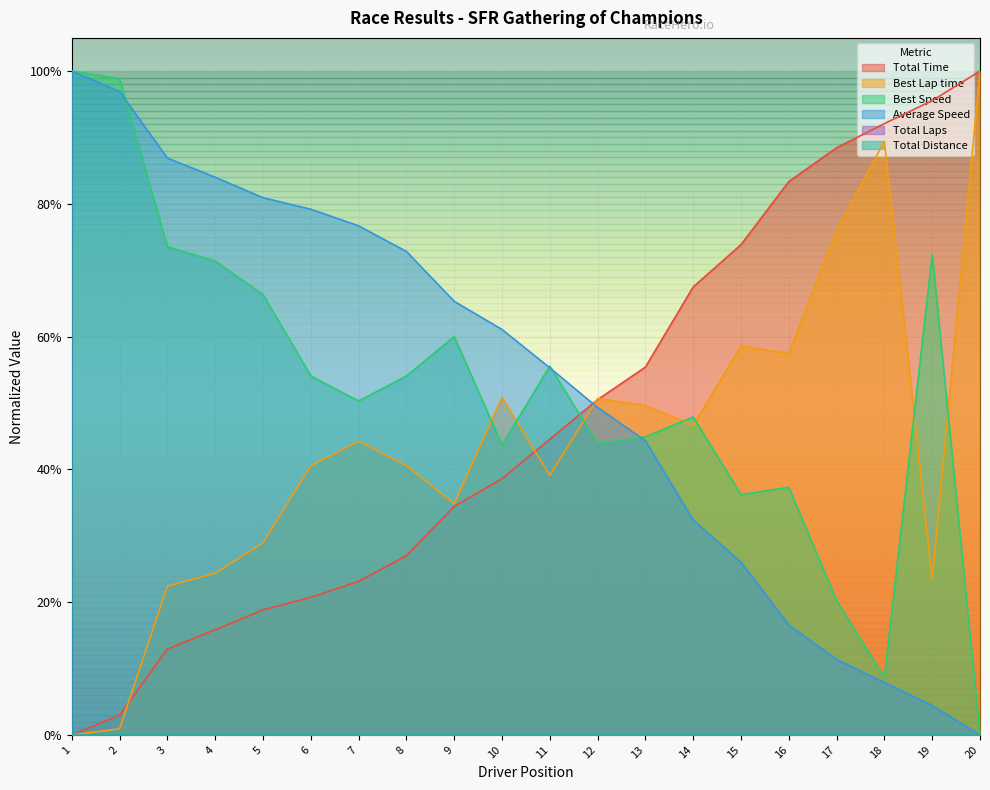

Which series has the largest total across all categories?

Average Speed